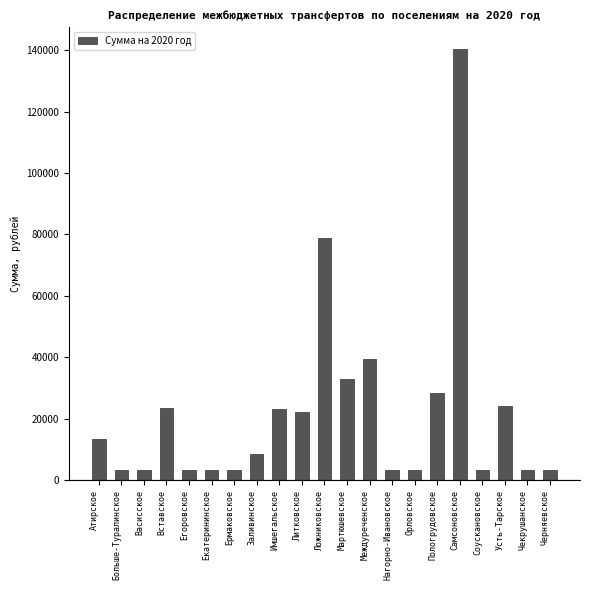

The chart shows a value of 8500 at Заливинское. True or false?

True